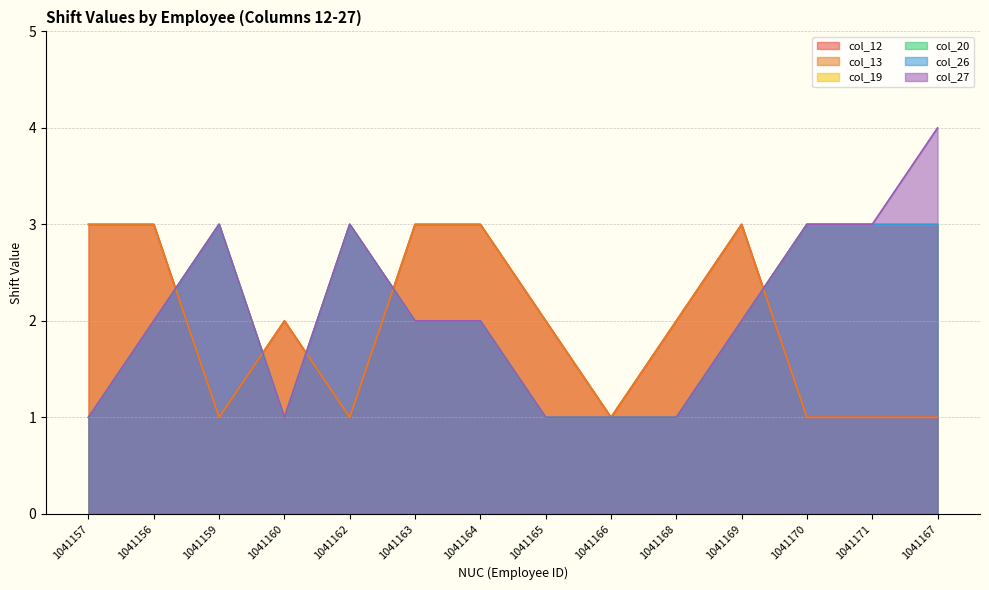

How many interior local valleys does the col_26 series have?

1